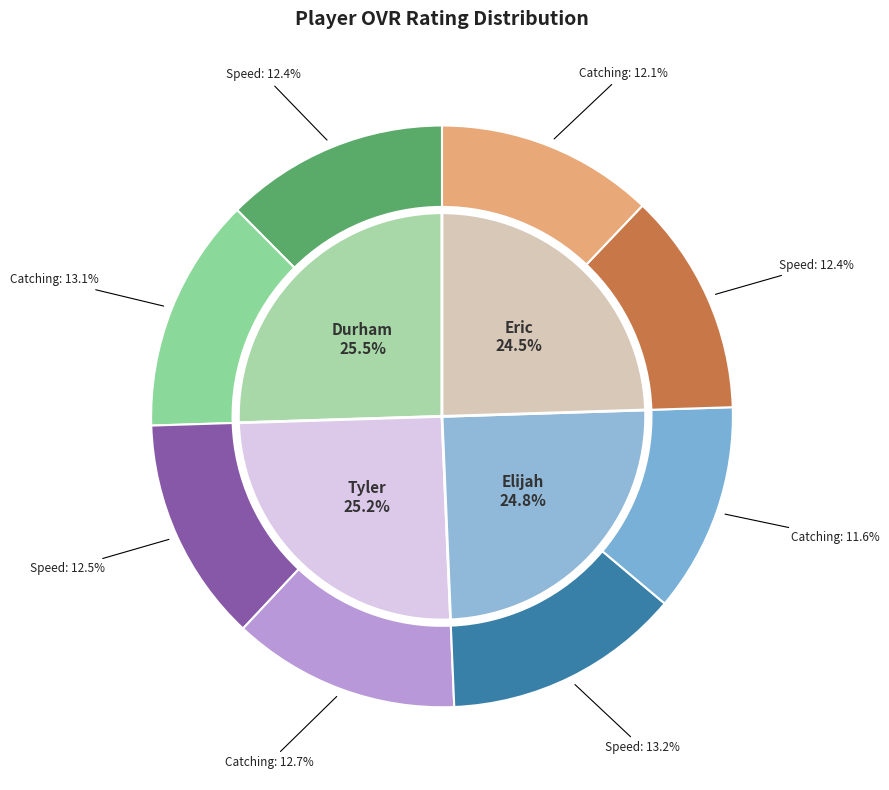

To the nearest percent, what is the combined percentage of Durham and Elijah?

50%